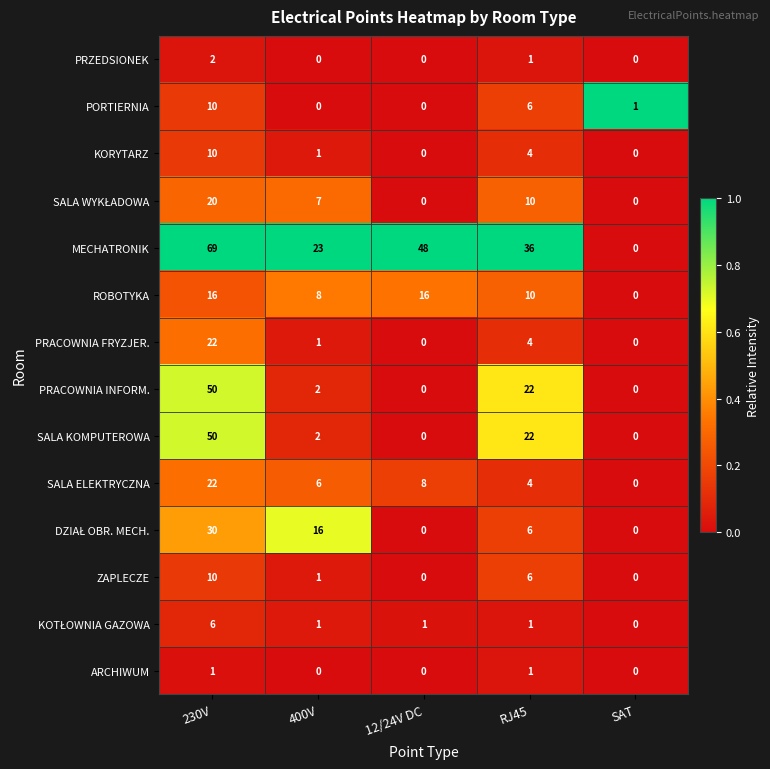

Which series has the largest range (max minus min)?

MECHATRONIK